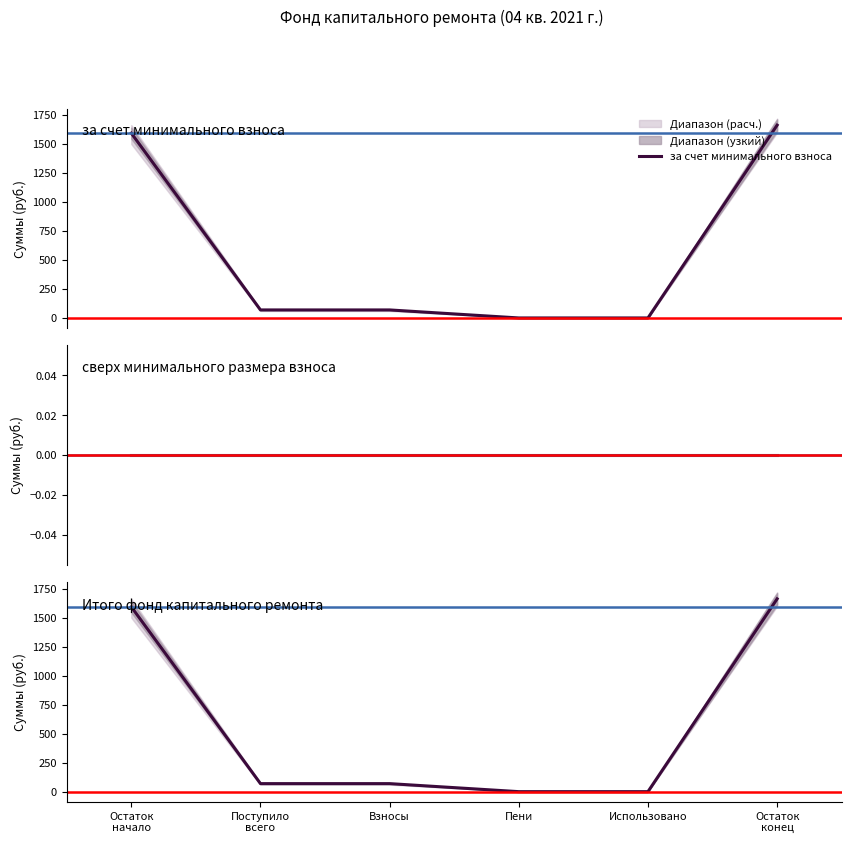

Between 1 and 2, which is larger?

1